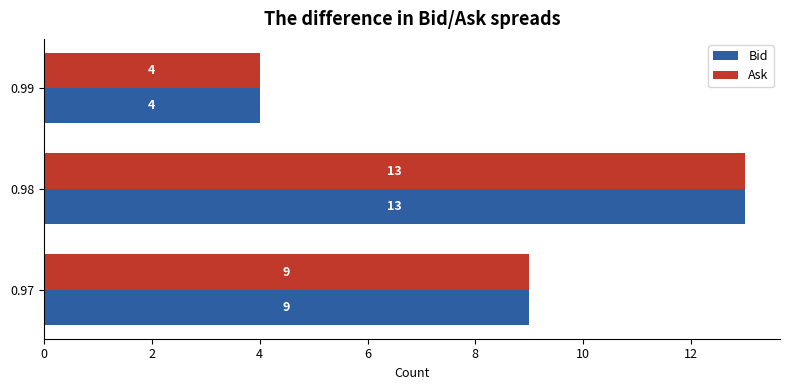

List the labels in order of Bid value, smallest first.

0.99, 0.97, 0.98